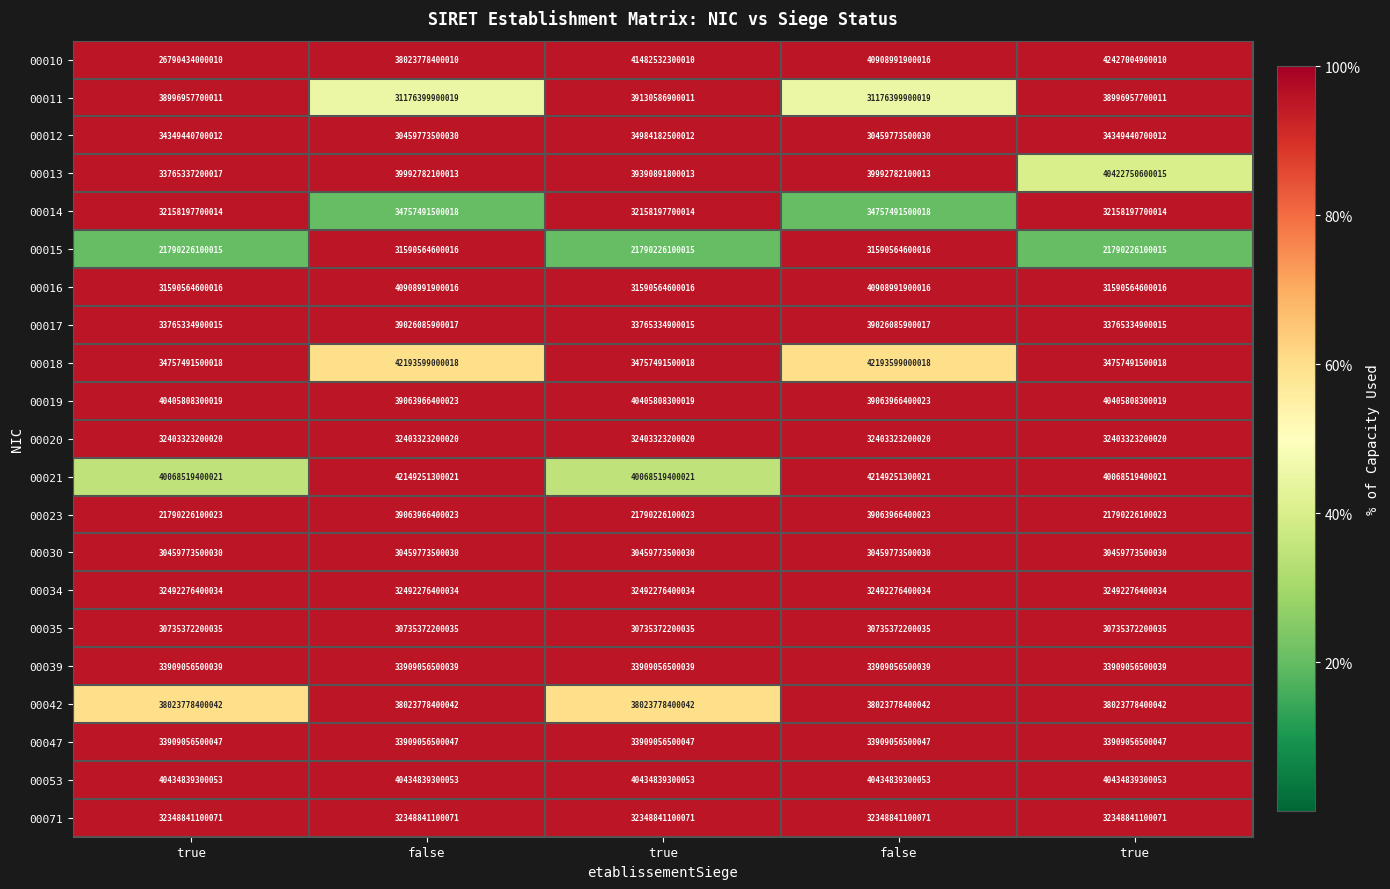

Which series has the largest total across all categories?

00021